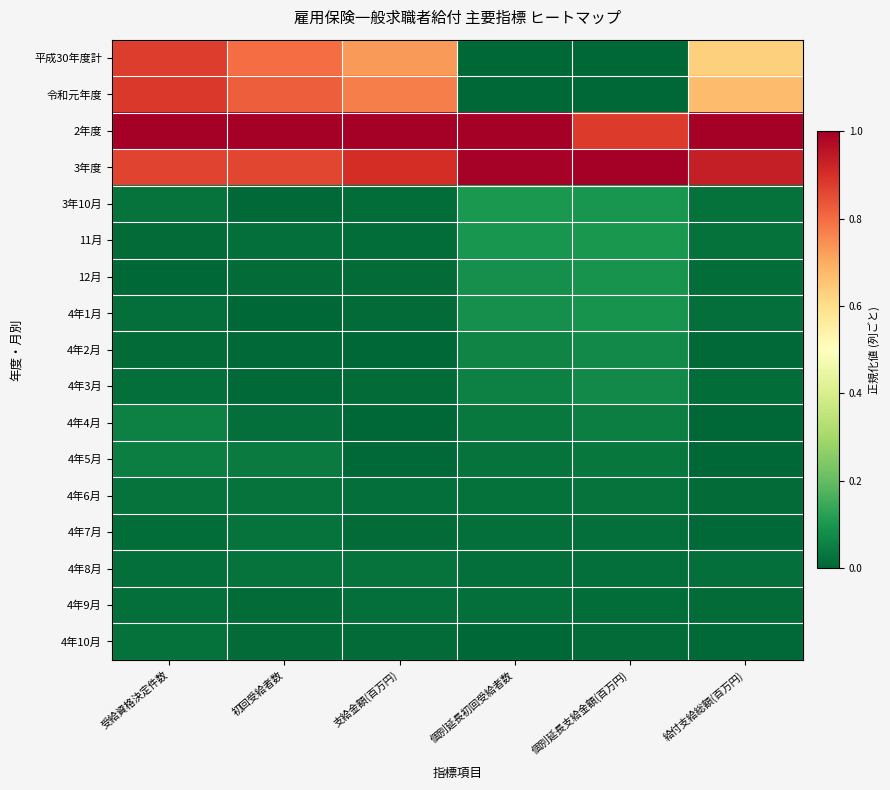

Reading left to right, list all the values displayed in this chart.

平成30年度計: 受給資格決定件数=0.9	初回受給者数=0.8	支給金額(百万円)=0.7	個別延長初回受給者数=0.0	個別延長支給金額(百万円)=0.0	給付支給総額(百万円)=0.6
令和元年度: 受給資格決定件数=0.9	初回受給者数=0.8	支給金額(百万円)=0.8	個別延長初回受給者数=0.0	個別延長支給金額(百万円)=0.0	給付支給総額(百万円)=0.7
2年度: 受給資格決定件数=1.0	初回受給者数=1.0	支給金額(百万円)=1.0	個別延長初回受給者数=1.0	個別延長支給金額(百万円)=0.9	給付支給総額(百万円)=1.0
3年度: 受給資格決定件数=0.9	初回受給者数=0.9	支給金額(百万円)=0.9	個別延長初回受給者数=1.0	個別延長支給金額(百万円)=1.0	給付支給総額(百万円)=0.9
3年10月: 受給資格決定件数=0.0	初回受給者数=0.0	支給金額(百万円)=0.0	個別延長初回受給者数=0.1	個別延長支給金額(百万円)=0.1	給付支給総額(百万円)=0.0
11月: 受給資格決定件数=0.0	初回受給者数=0.0	支給金額(百万円)=0.0	個別延長初回受給者数=0.1	個別延長支給金額(百万円)=0.1	給付支給総額(百万円)=0.0
12月: 受給資格決定件数=0.0	初回受給者数=0.0	支給金額(百万円)=0.0	個別延長初回受給者数=0.1	個別延長支給金額(百万円)=0.1	給付支給総額(百万円)=0.0
4年1月: 受給資格決定件数=0.0	初回受給者数=0.0	支給金額(百万円)=0.0	個別延長初回受給者数=0.1	個別延長支給金額(百万円)=0.1	給付支給総額(百万円)=0.0
4年2月: 受給資格決定件数=0.0	初回受給者数=0.0	支給金額(百万円)=0.0	個別延長初回受給者数=0.1	個別延長支給金額(百万円)=0.1	給付支給総額(百万円)=0.0
4年3月: 受給資格決定件数=0.0	初回受給者数=0.0	支給金額(百万円)=0.0	個別延長初回受給者数=0.1	個別延長支給金額(百万円)=0.1	給付支給総額(百万円)=0.0
4年4月: 受給資格決定件数=0.1	初回受給者数=0.0	支給金額(百万円)=0.0	個別延長初回受給者数=0.0	個別延長支給金額(百万円)=0.0	給付支給総額(百万円)=0.0
4年5月: 受給資格決定件数=0.0	初回受給者数=0.0	支給金額(百万円)=0.0	個別延長初回受給者数=0.0	個別延長支給金額(百万円)=0.0	給付支給総額(百万円)=0.0
4年6月: 受給資格決定件数=0.0	初回受給者数=0.0	支給金額(百万円)=0.0	個別延長初回受給者数=0.0	個別延長支給金額(百万円)=0.0	給付支給総額(百万円)=0.0
4年7月: 受給資格決定件数=0.0	初回受給者数=0.0	支給金額(百万円)=0.0	個別延長初回受給者数=0.0	個別延長支給金額(百万円)=0.0	給付支給総額(百万円)=0.0
4年8月: 受給資格決定件数=0.0	初回受給者数=0.0	支給金額(百万円)=0.0	個別延長初回受給者数=0.0	個別延長支給金額(百万円)=0.0	給付支給総額(百万円)=0.0
4年9月: 受給資格決定件数=0.0	初回受給者数=0.0	支給金額(百万円)=0.0	個別延長初回受給者数=0.0	個別延長支給金額(百万円)=0.0	給付支給総額(百万円)=0.0
4年10月: 受給資格決定件数=0.0	初回受給者数=0.0	支給金額(百万円)=0.0	個別延長初回受給者数=0.0	個別延長支給金額(百万円)=0.0	給付支給総額(百万円)=0.0